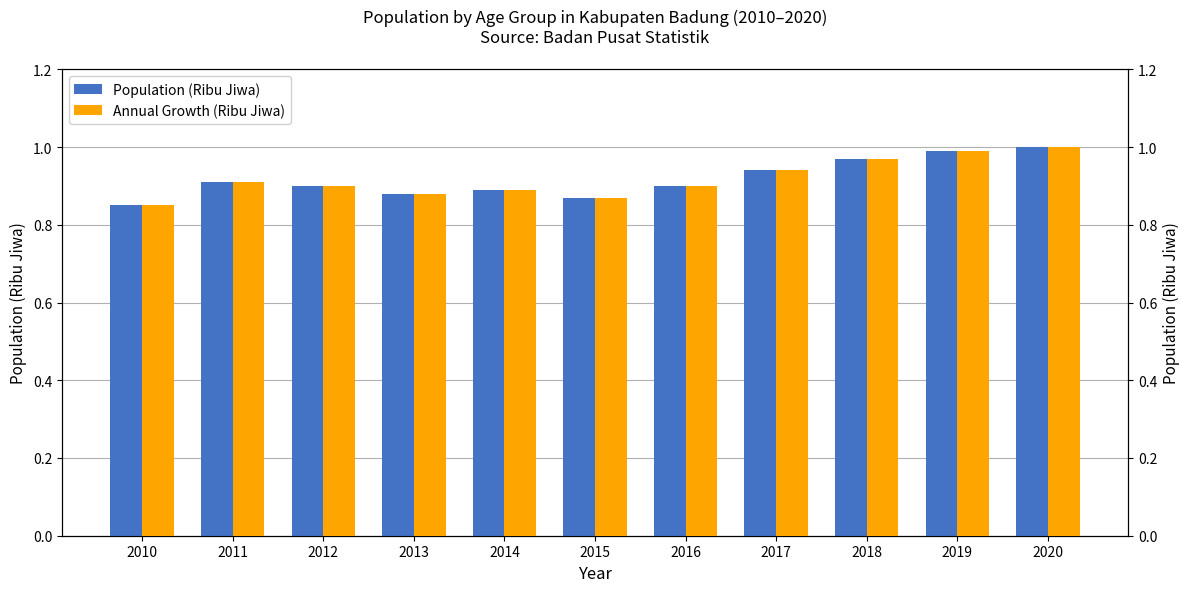

Does the chart contain stacked bars?

No